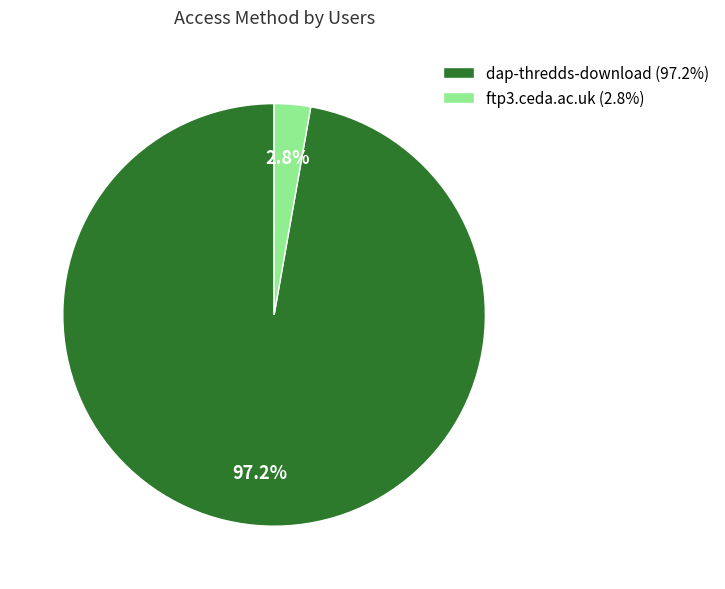

To the nearest percent, what is the difference between the largest and smallest slice percentages?

94%